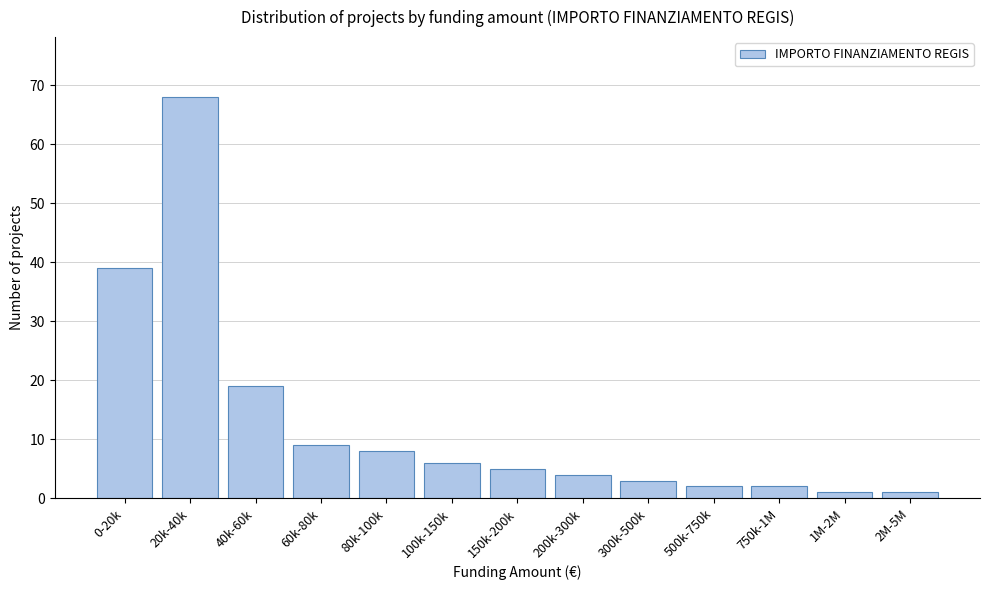

Reading left to right, extract all data points from this chart.

39	68	19	9	8	6	5	4	3	2	2	1	1